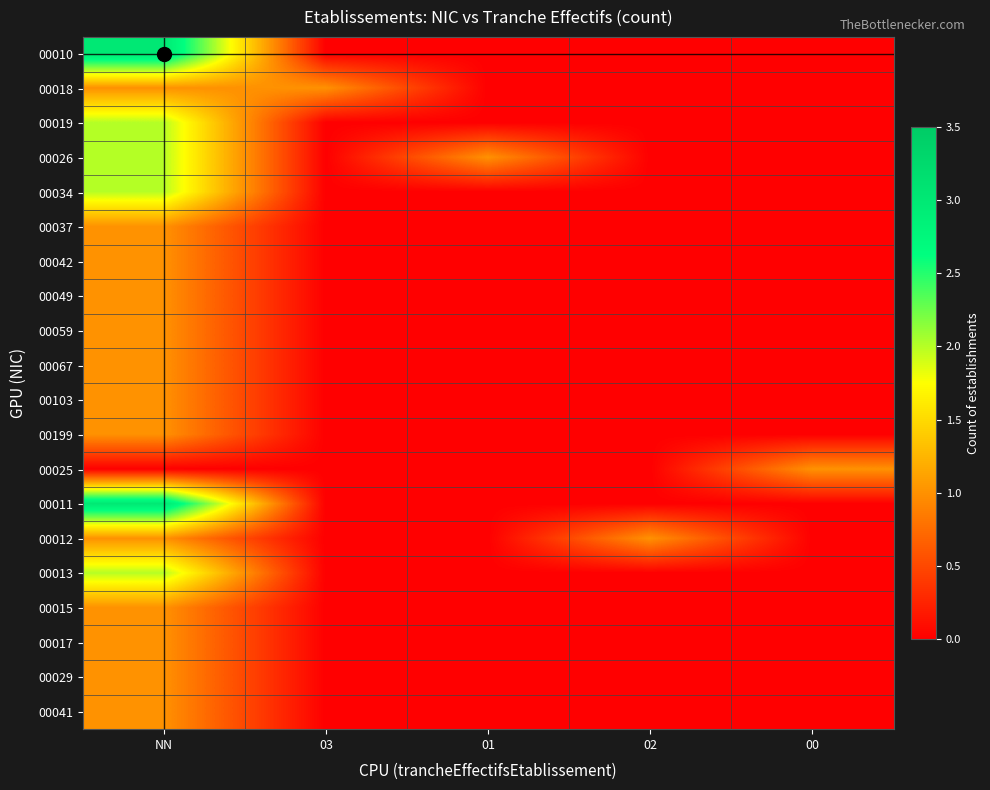

What is the difference between the highest and lowest values at 00?

1